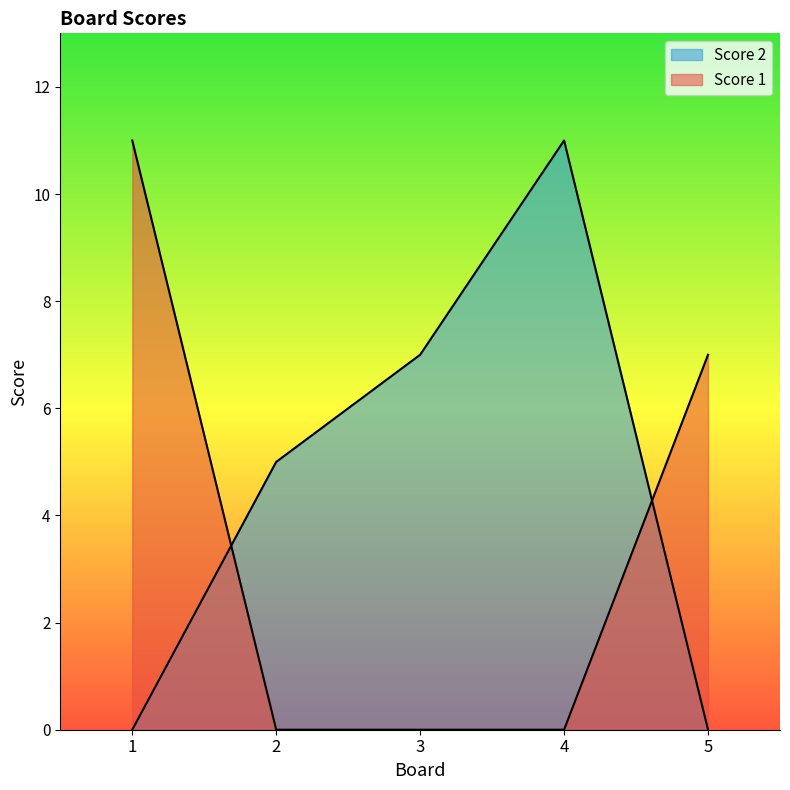

At 3, list the series in order from smallest to largest.

Score 1, Score 2